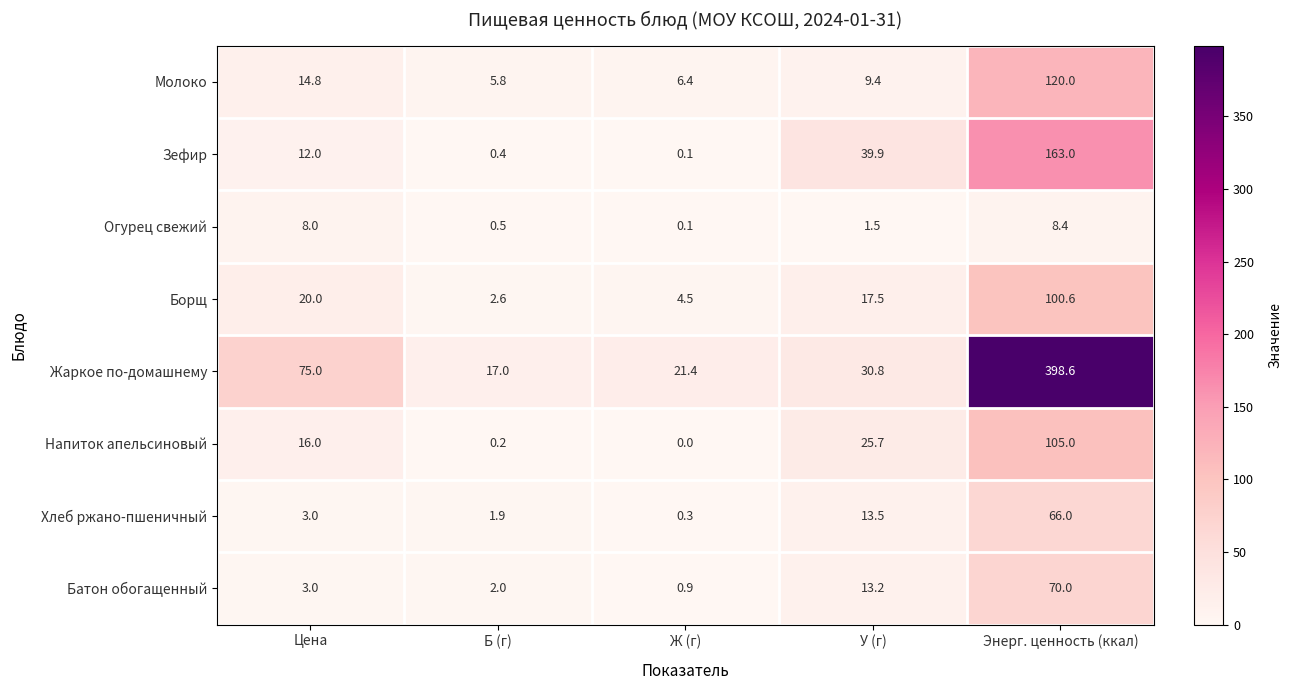

What is the difference between the second highest and second lowest values in the Борщ series?

15.5